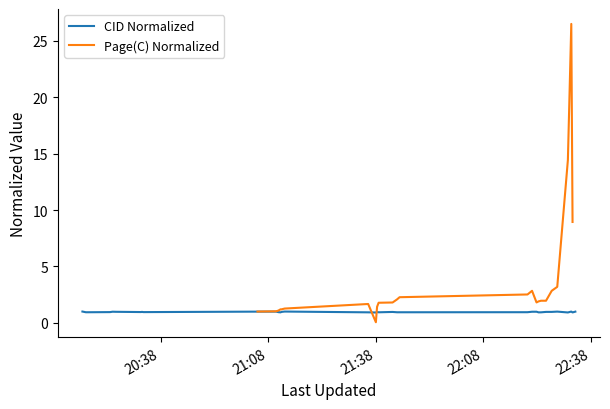

What is the greatest value displayed?

26.5